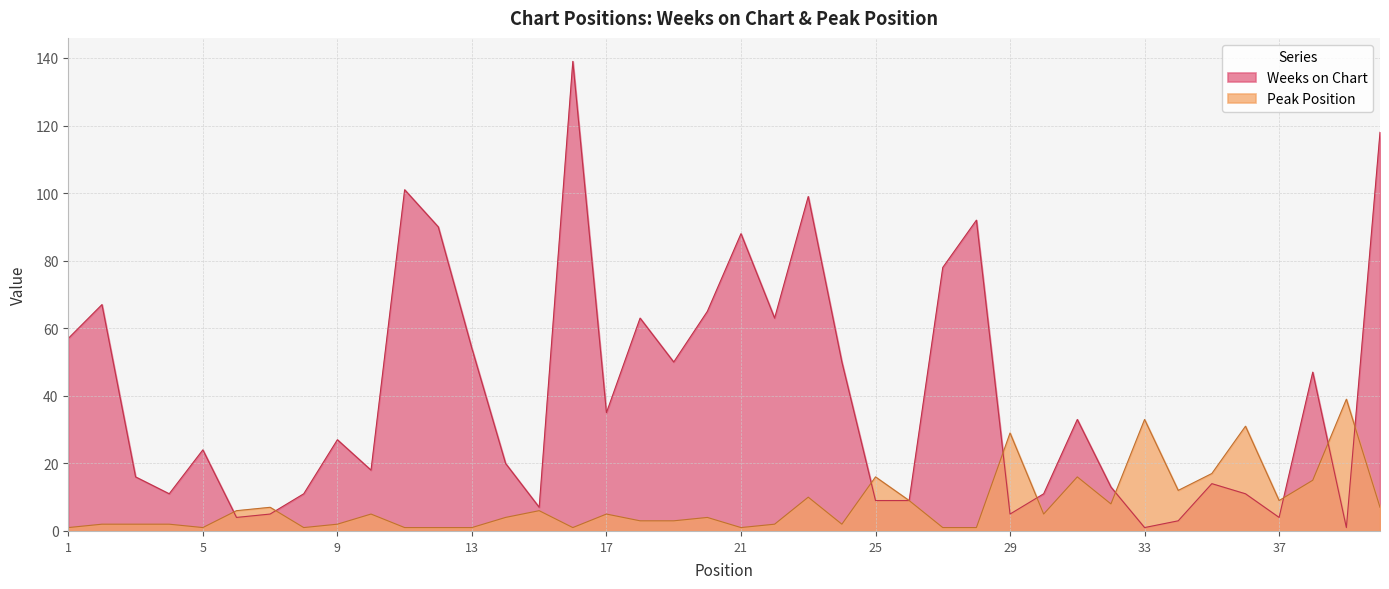

How many distinct data groups are displayed?

2